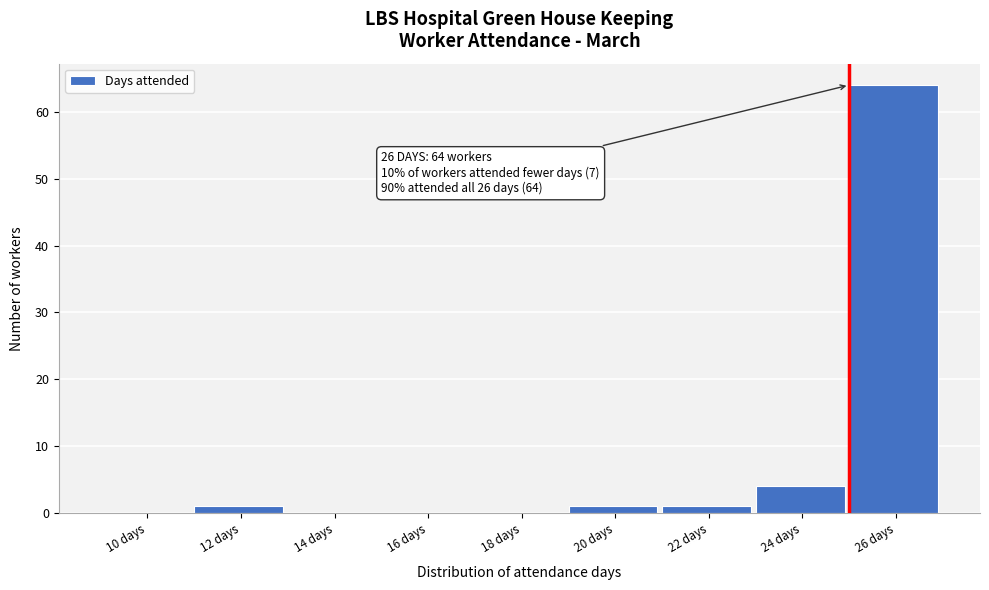

Reading left to right, extract all data points from this chart.

10 days=0	12 days=1	14 days=0	16 days=0	18 days=0	20 days=1	22 days=1	24 days=4	26 days=64